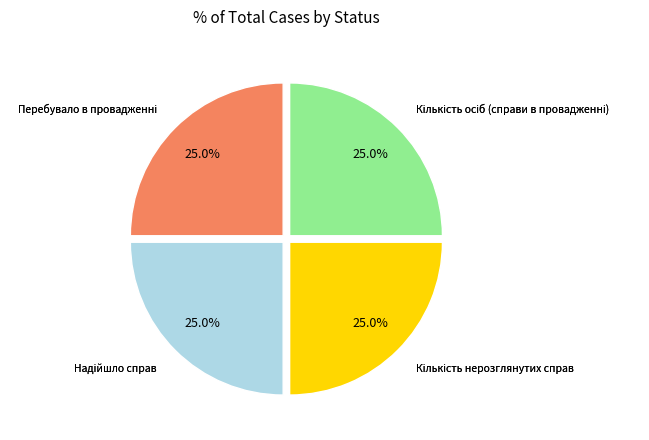

Does any single category account for the majority?

No